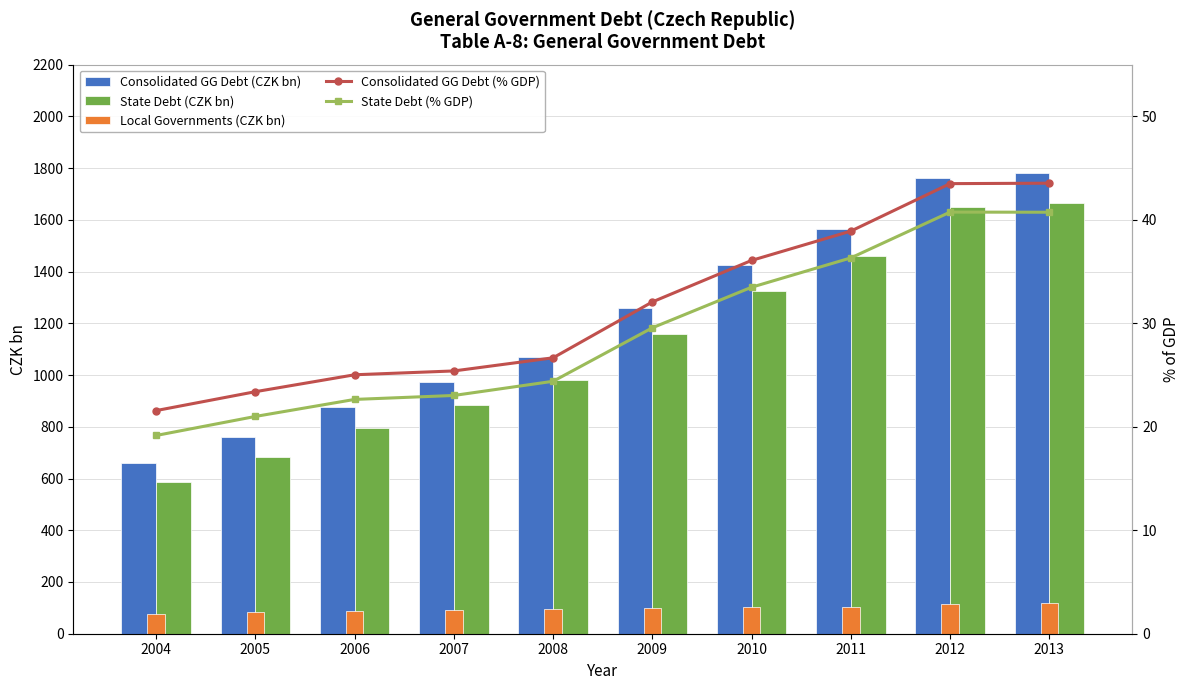

Reading left to right, extract all data points from this chart.

Consolidated GG Debt (CZK bn): 2004=659.4	2005=762.1	2006=877.7	2007=973.1	2008=1070.8	2009=1257.6	2010=1426.4	2011=1565.1	2012=1760.7	2013=1779.2
State Debt (CZK bn): 2004=585.8	2005=684.2	2006=794.1	2007=882.3	2008=979.6	2009=1159.6	2010=1323.9	2011=1461.0	2012=1649.3	2013=1664.5
Local Governments (CZK bn): 2004=77.8	2005=82.2	2006=88.9	2007=90.8	2008=94.7	2009=100.0	2010=102.4	2011=104.6	2012=115.0	2013=119.8
Consolidated GG Debt (% GDP): 2004=21.6	2005=23.4	2006=25.0	2007=25.4	2008=26.7	2009=32.1	2010=36.1	2011=38.9	2012=43.5	2013=43.5
State Debt (% GDP): 2004=19.2	2005=21.0	2006=22.6	2007=23.0	2008=24.4	2009=29.6	2010=33.5	2011=36.3	2012=40.7	2013=40.7